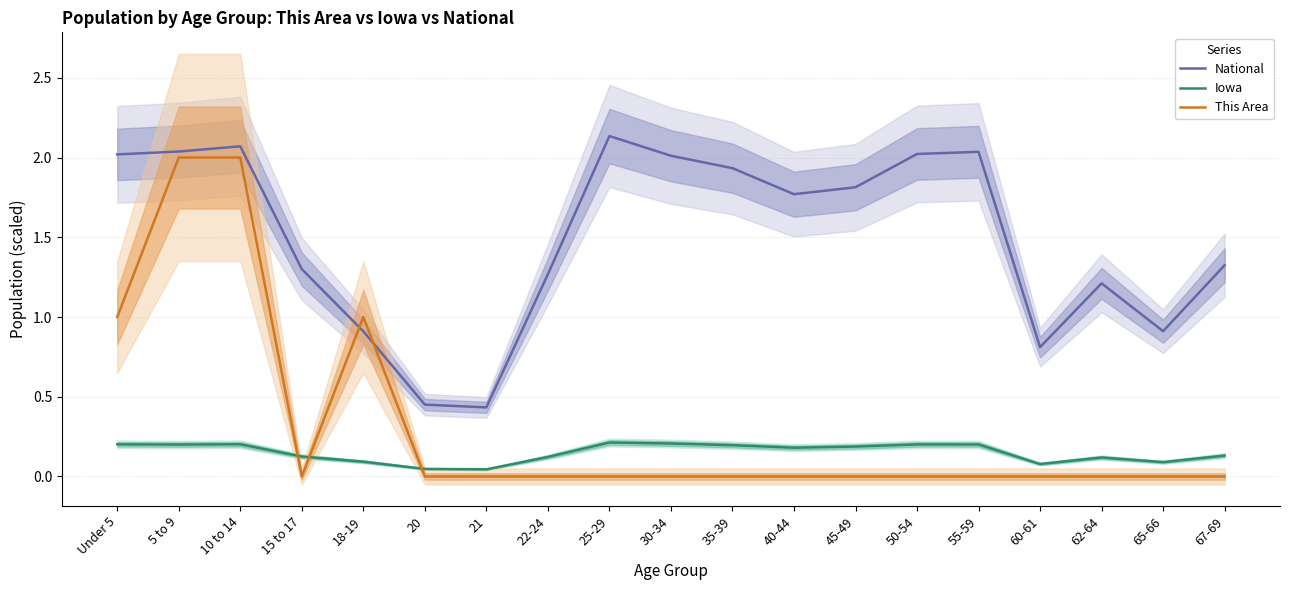

What are all the series names shown in the legend?

National, Iowa, This Area